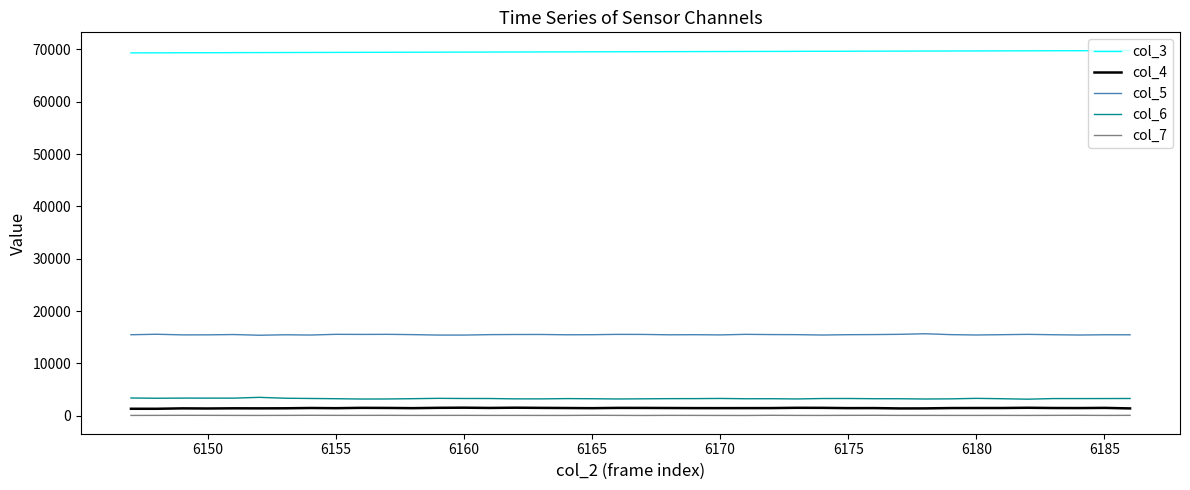

True or false: col_6 and col_5 intersect in this chart.

False